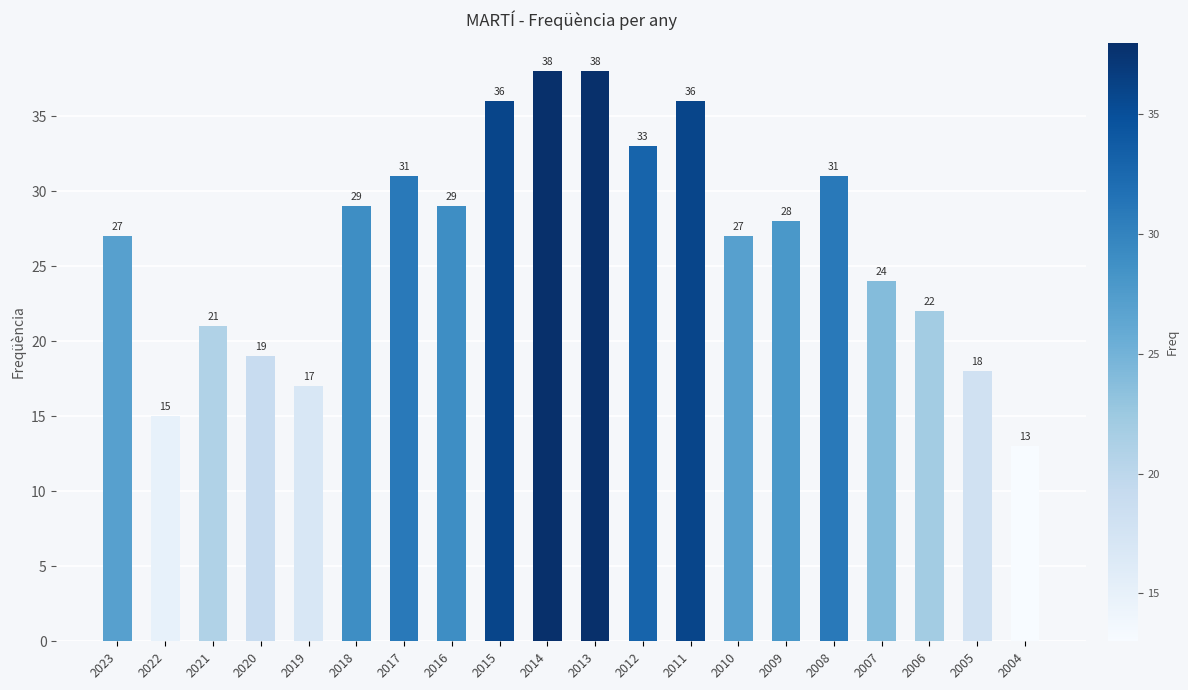

Which has a higher value, 2011 or 2017?

2011